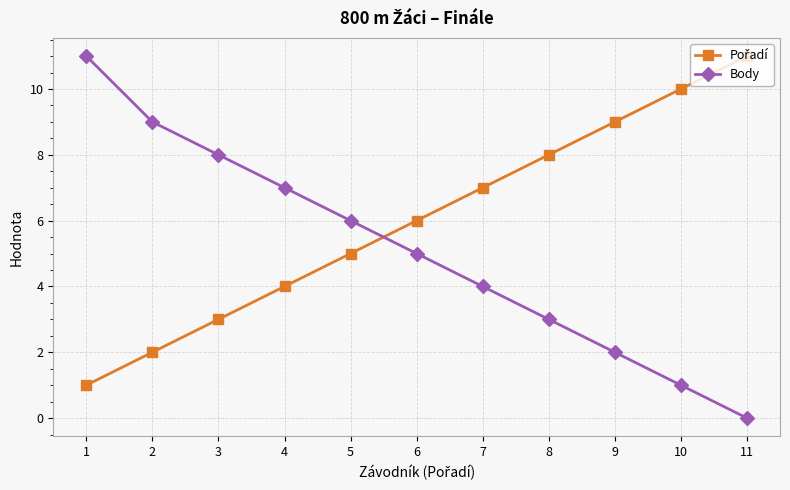

At which category does the chart reach its minimum across all series?

11